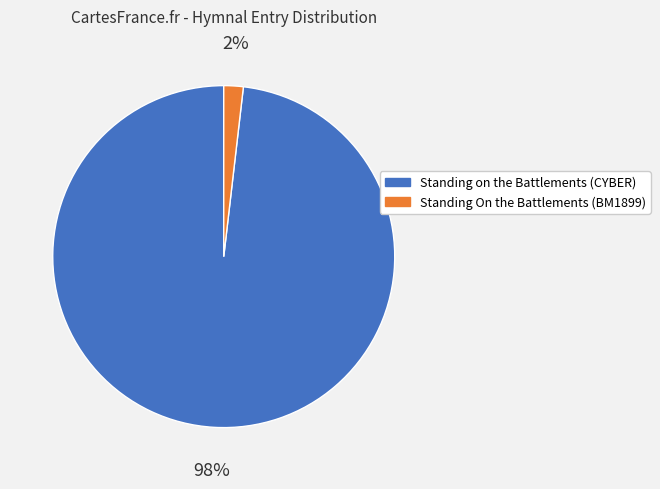

How many segments does this pie chart have?

2